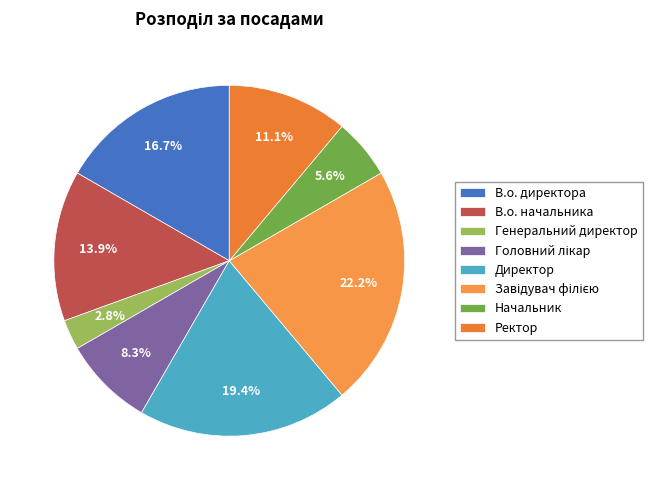

To the nearest percent, what is the combined percentage of Ректор and В.о. начальника?

25%